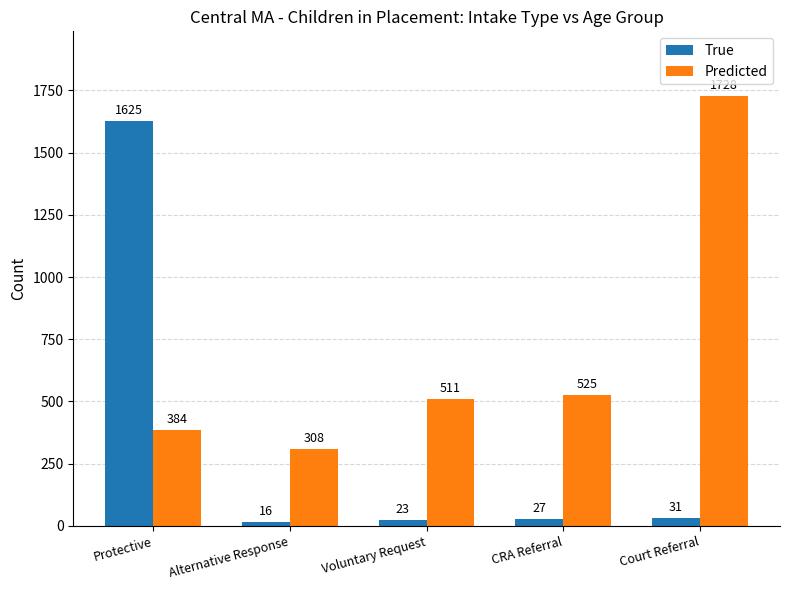

What is the label of the 5th bar from the left?

Court Referral